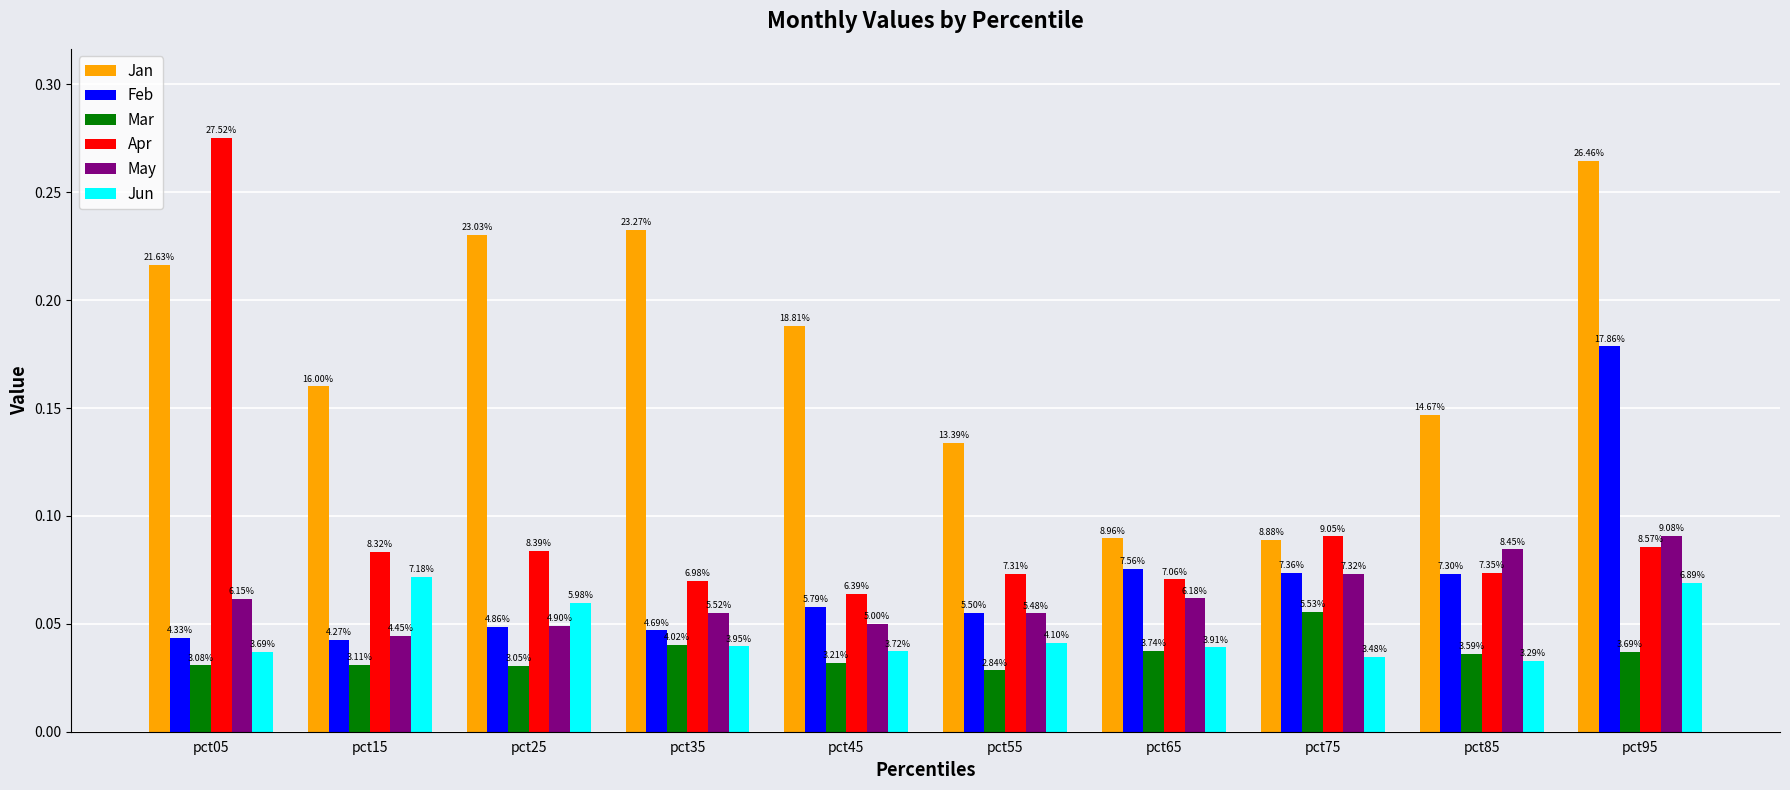

How many bars are there in total?

60